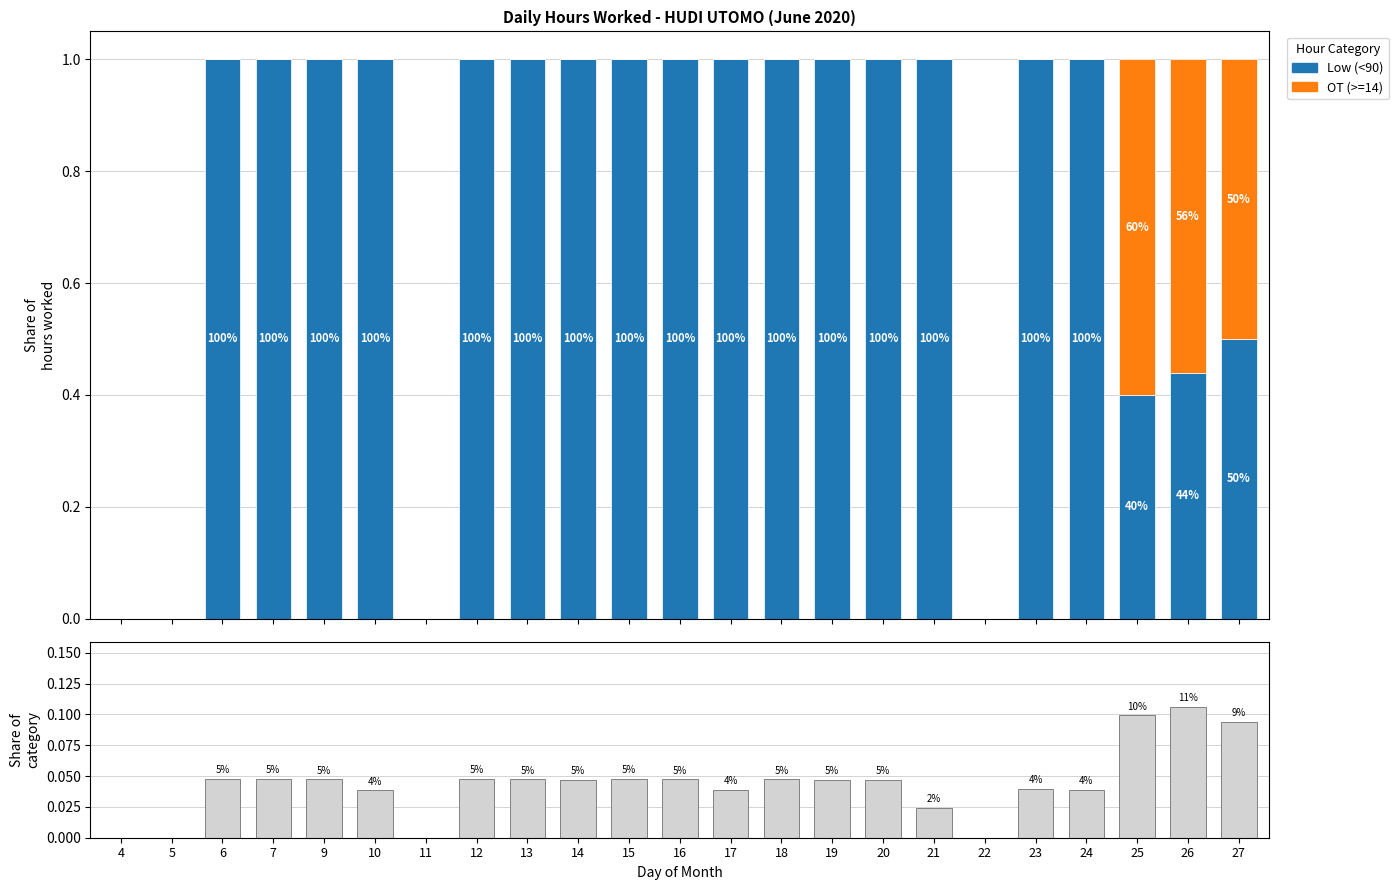

What is the difference between the highest and lowest values at 25?

0.5